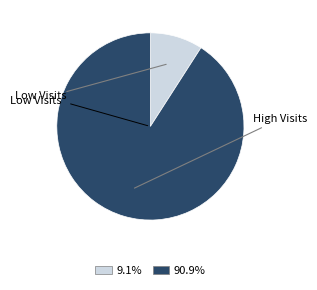

Does any single category account for the majority?

Yes